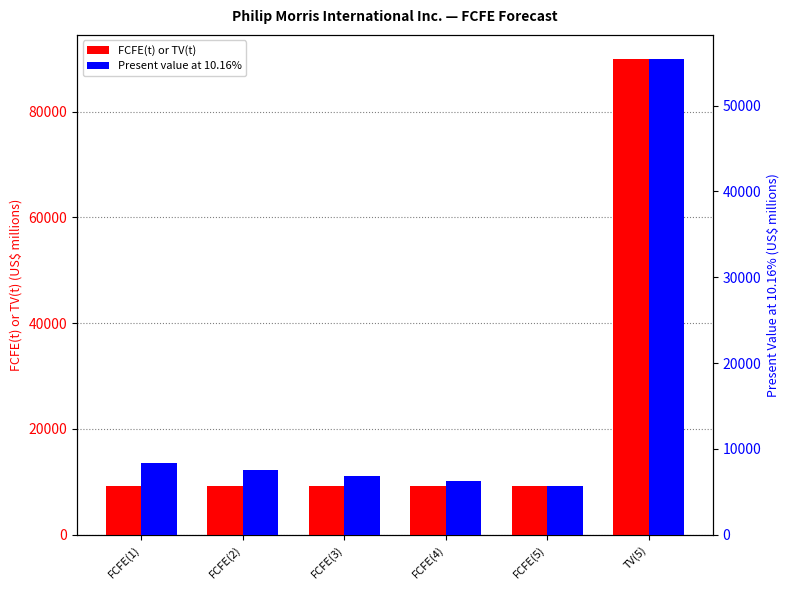

What value does the FCFE(t) or TV(t) series have at FCFE(5)?

9150